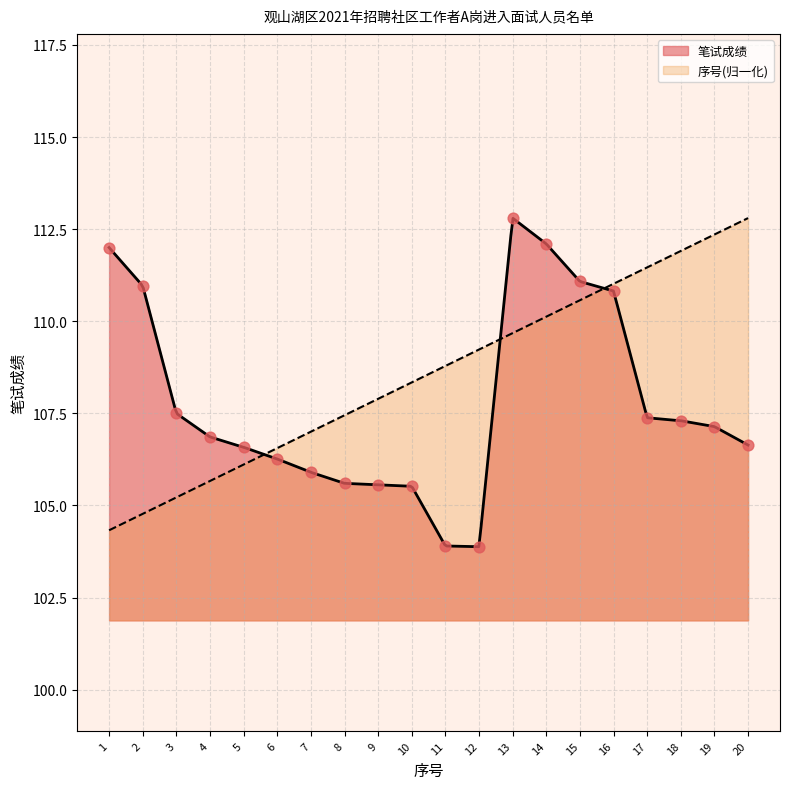

Which has a higher value, 13 or 2?

13